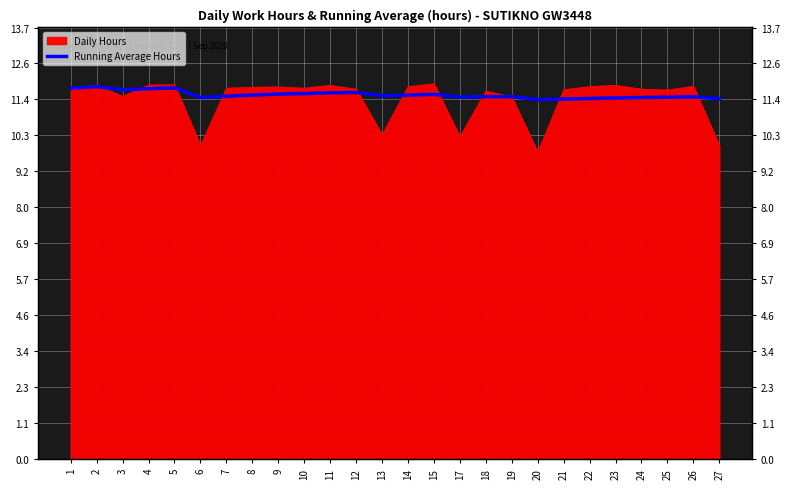

Read the value at 11.

11.7